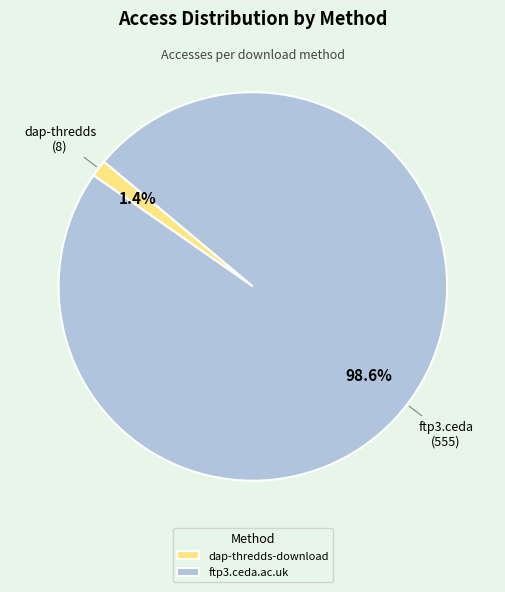

What is the majority slice?

ftp3.ceda.ac.uk